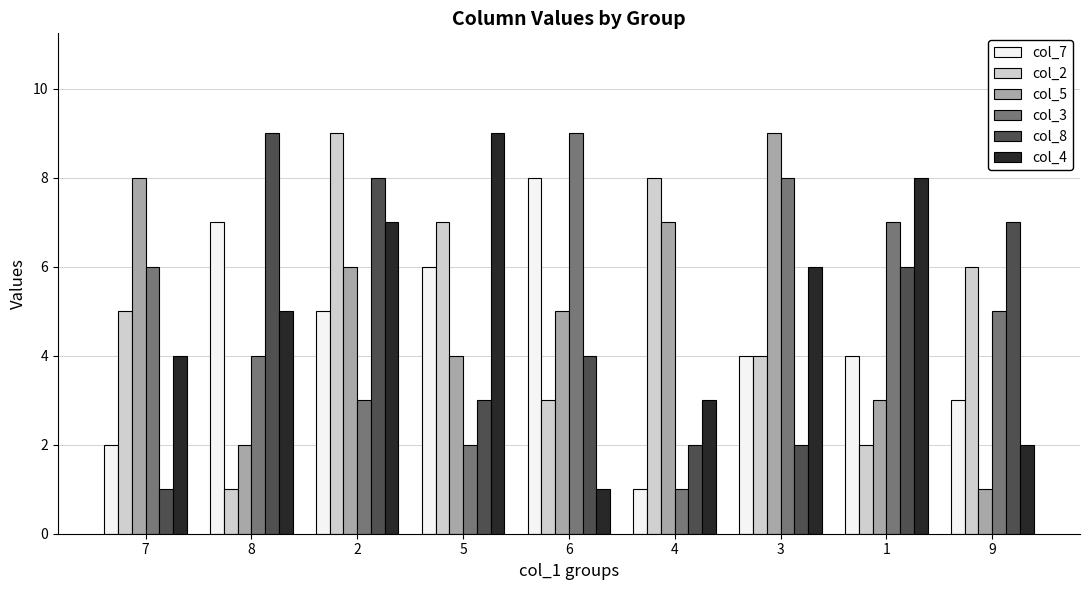

How many data points does each series have?

9